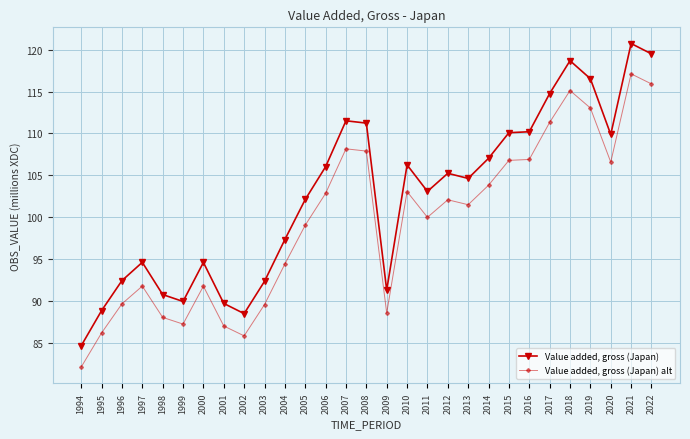

Where is the first local minimum for Value added, gross (Japan)?

1999